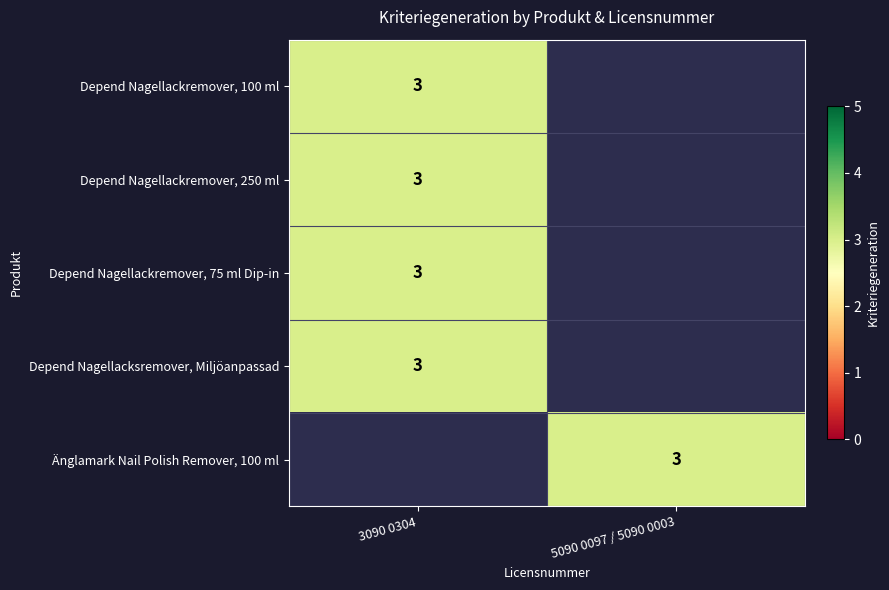

True or false: Depend Nagellackremover, 100 ml has a value of 1 at 3090 0304.

False